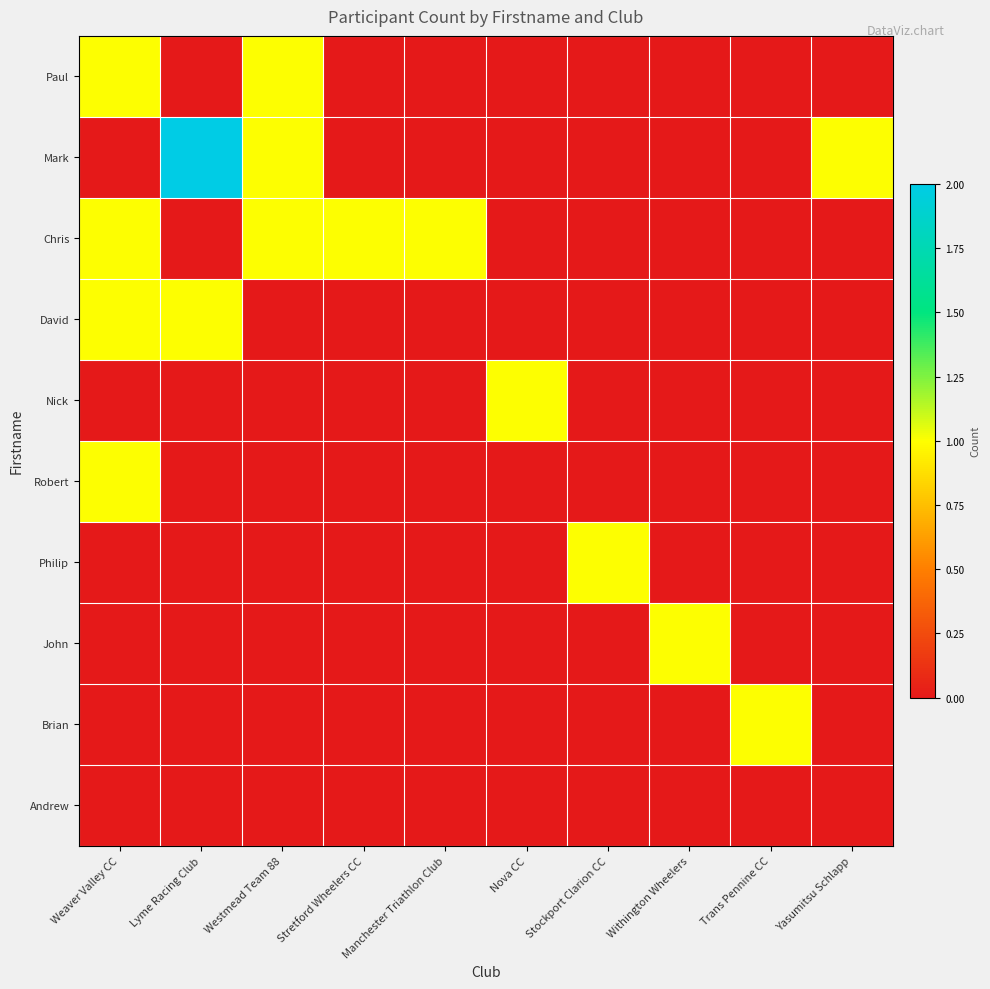

Rank the series by their maximum value, from highest to lowest.

Mark, Paul, Chris, David, Nick, Robert, Philip, John, Brian, Andrew